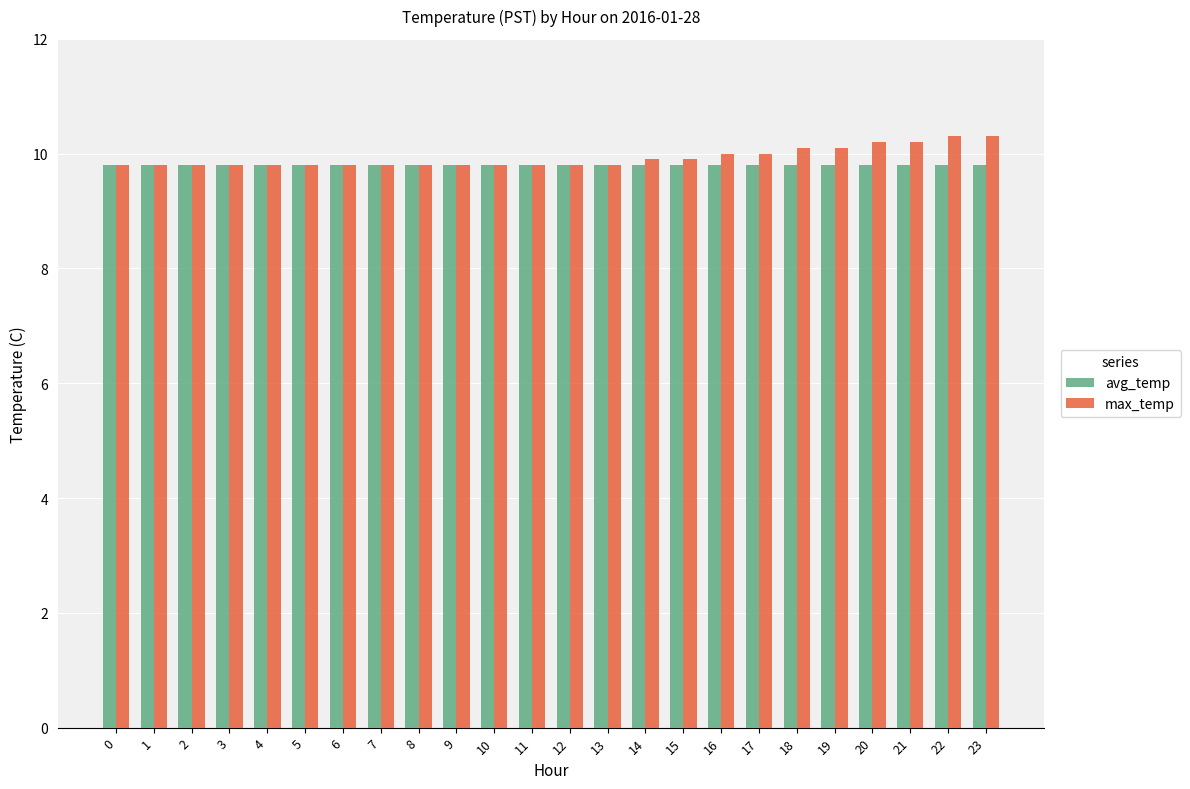

The value of avg_temp at 23 is 16.2. True or false?

False